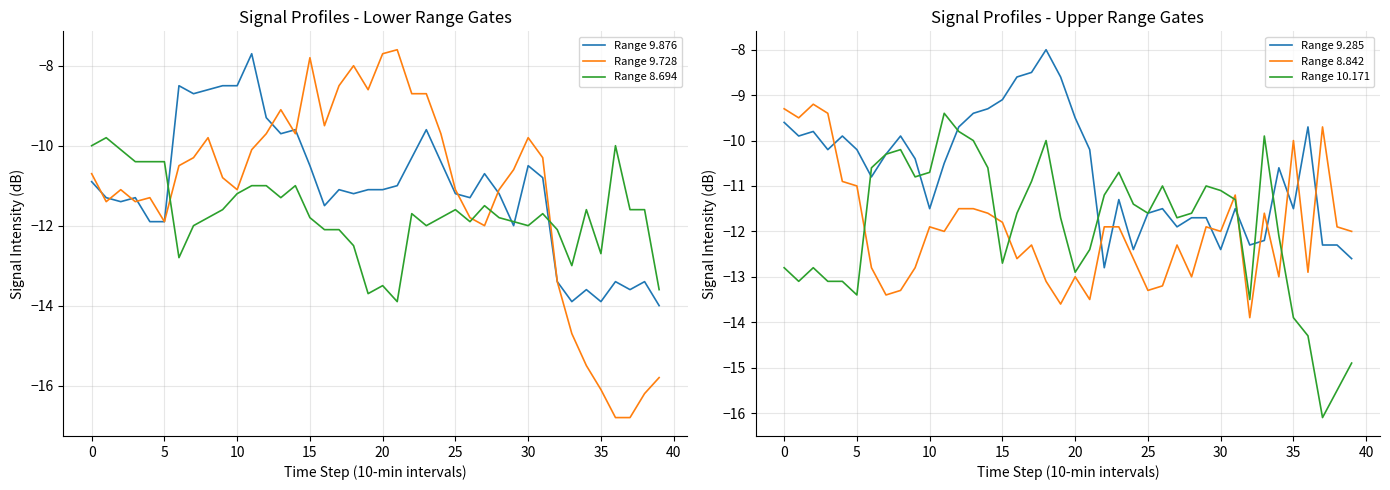

What is the lowest value of the Range 9.876 series?

-14.0